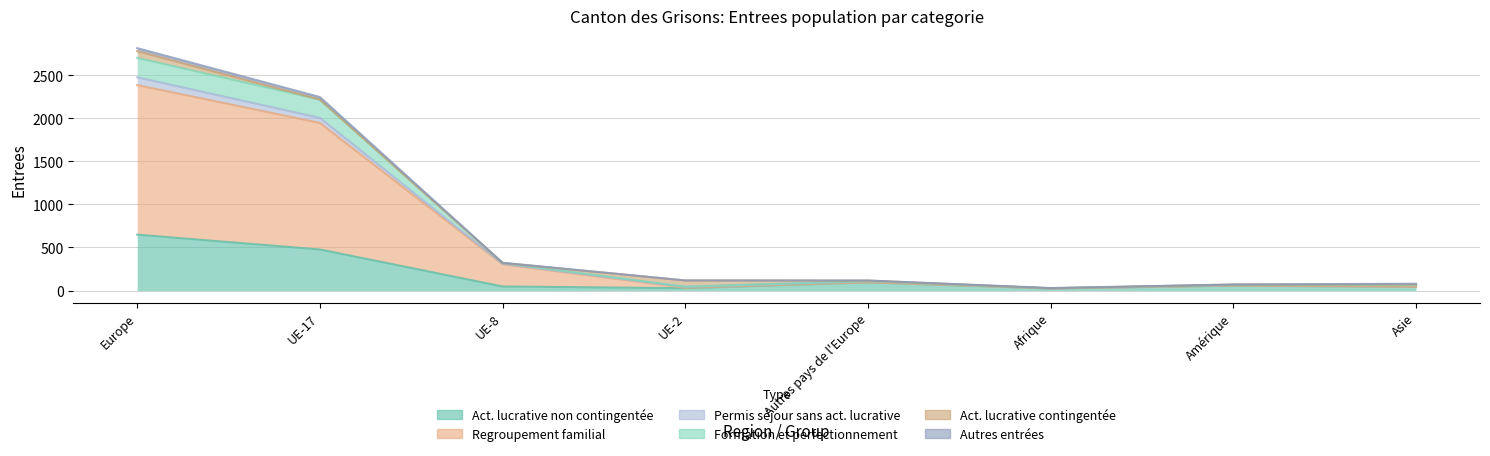

In Permis de sejour sans activite, how many points are lower than both neighbors (excluding endpoints)?

2